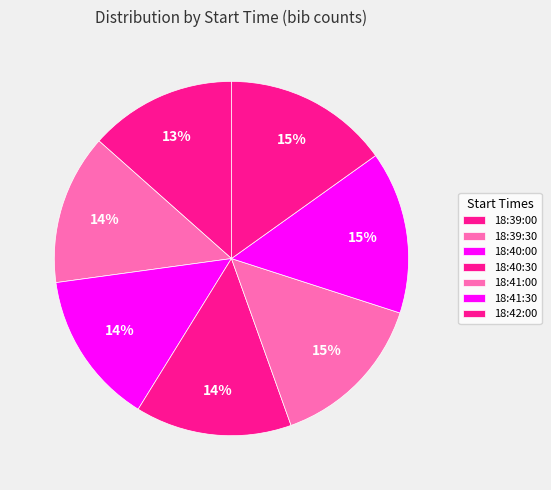

The 18:42:00 slice represents 15% of the pie. True or false?

True